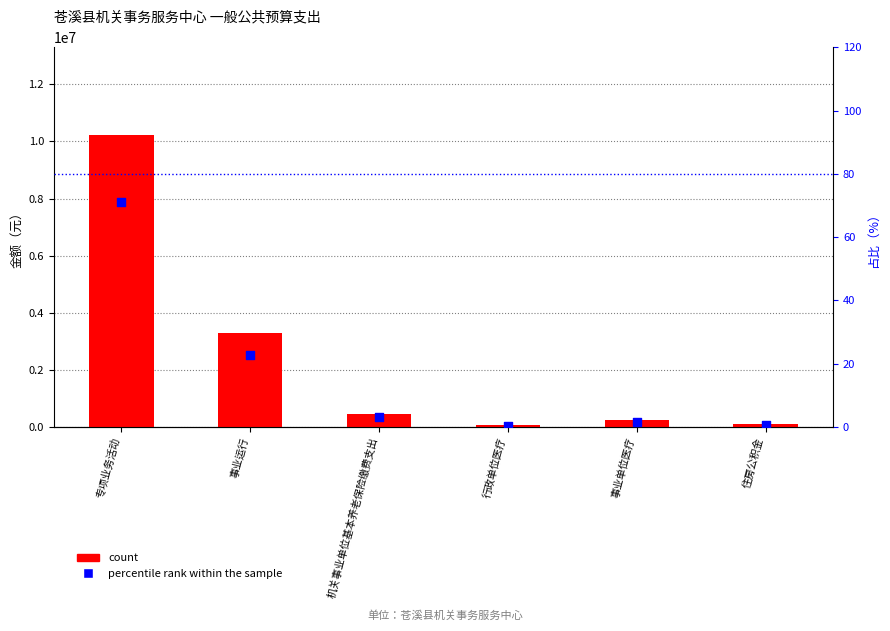

At how many categories does at least one series exceed 4747705?

1